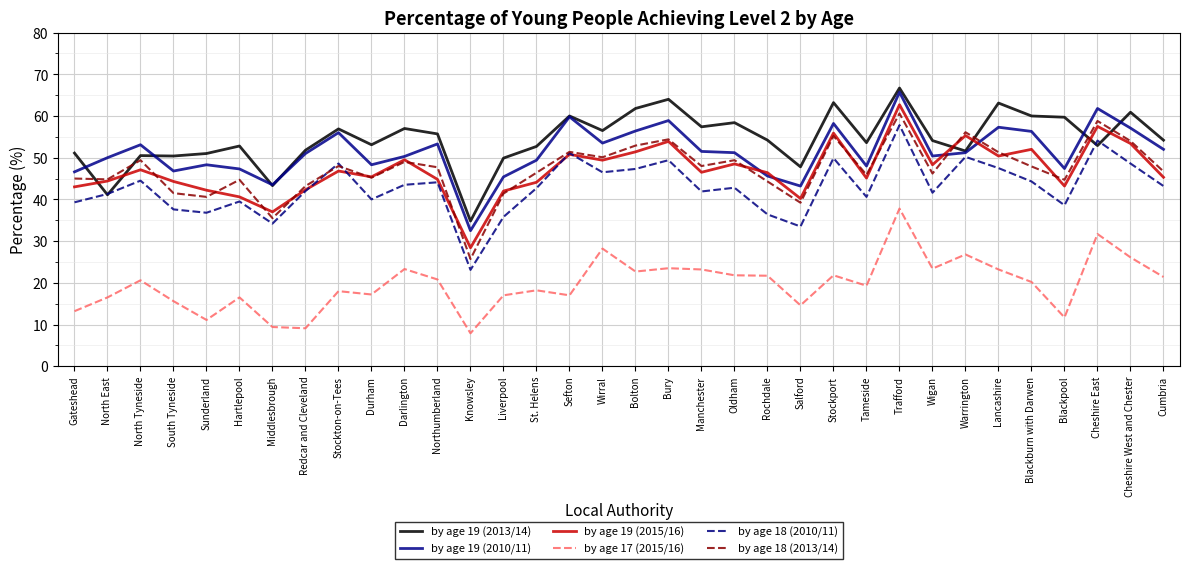

What position from the left is Salford?

23